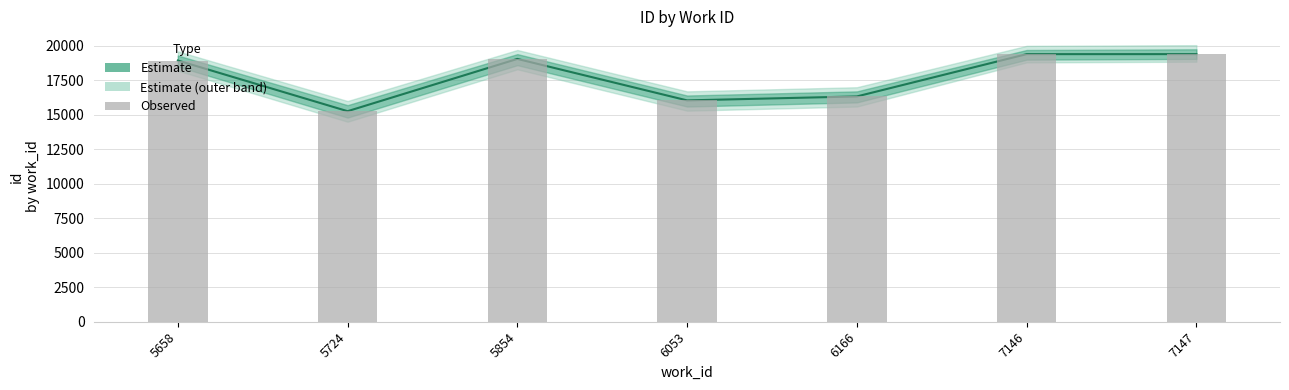

At which label is the value closest to 17332?

6166